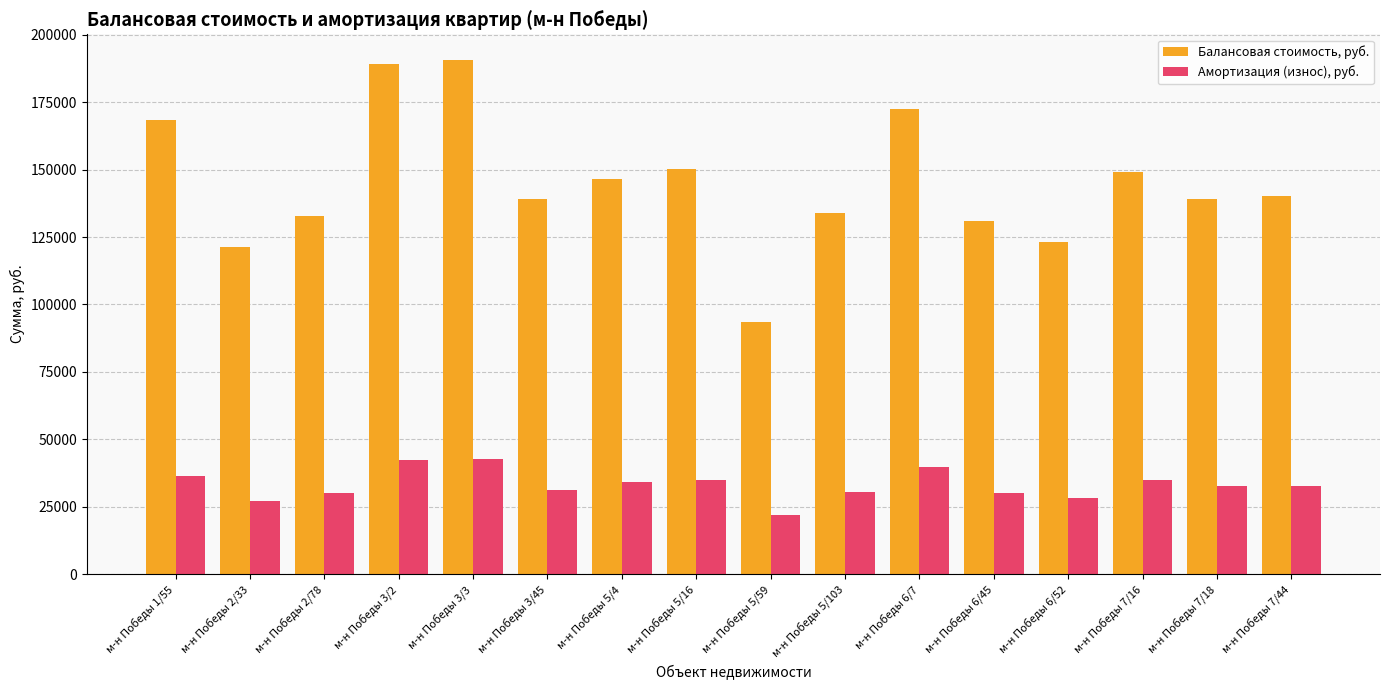

How many distinct data groups are displayed?

2